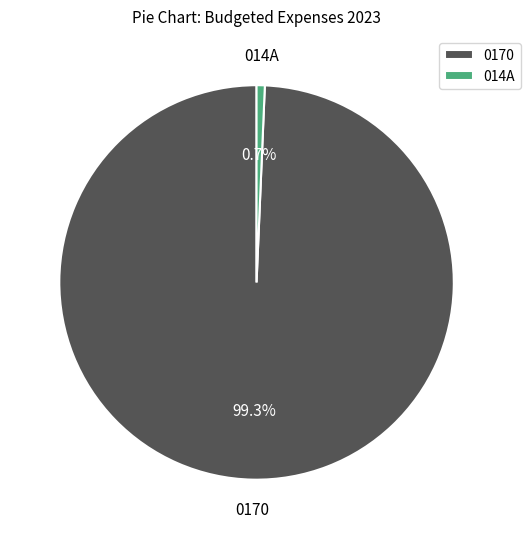

Between 014A and 0170, which is larger?

0170